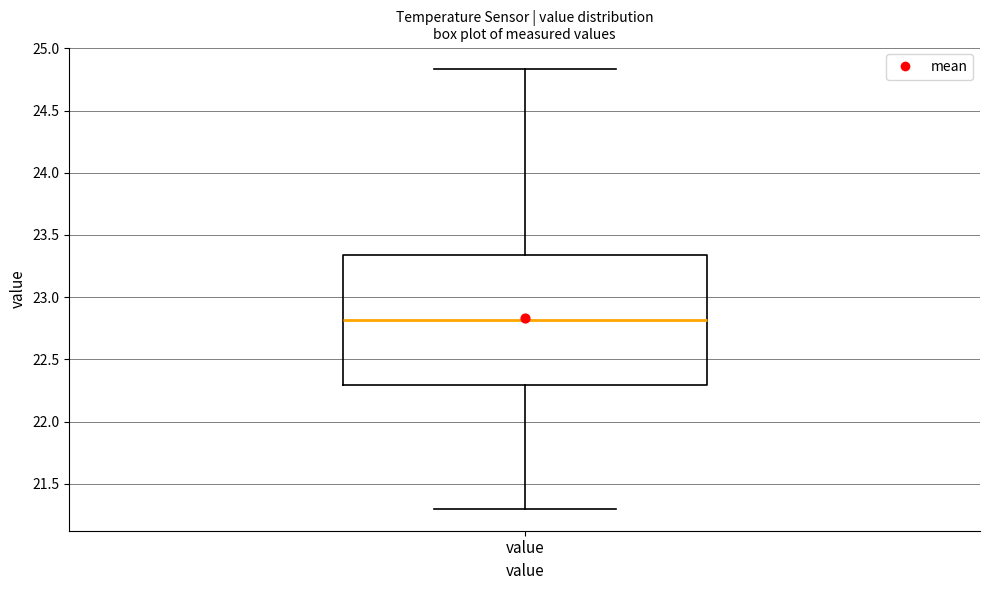

Where does the upper whisker of the box for value end on the y-axis? The values are not printed on the chart, so give them approximately, as read against the axis.

24.85